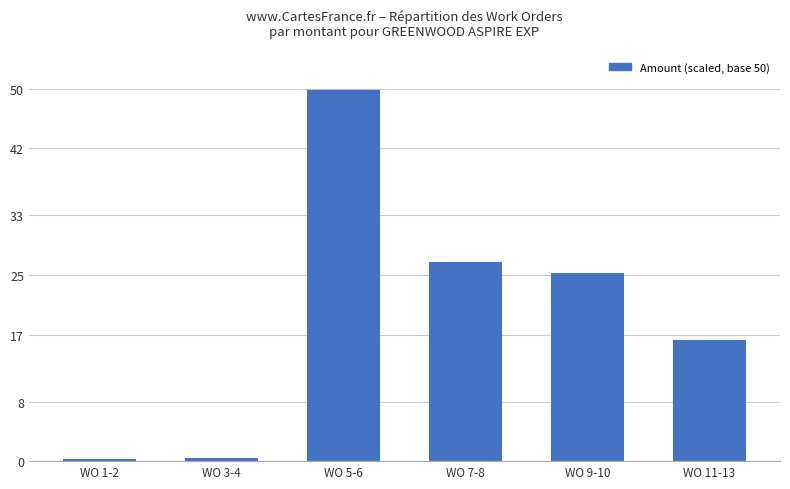

What is the greatest value displayed?

50.0